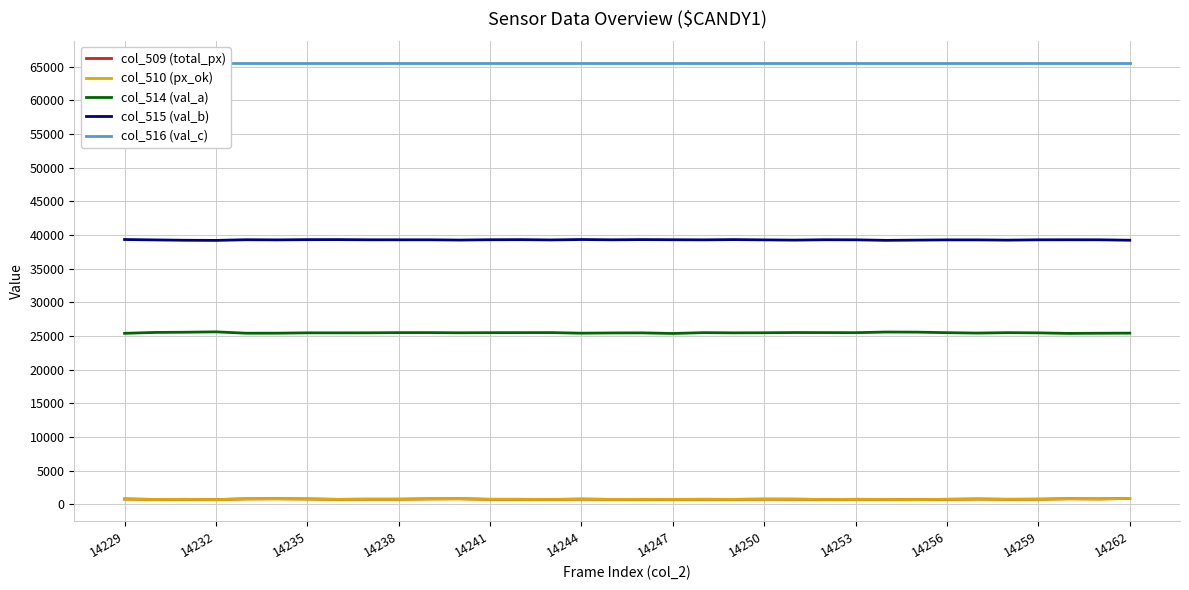

Is this an area chart (filled region under the line)?

No